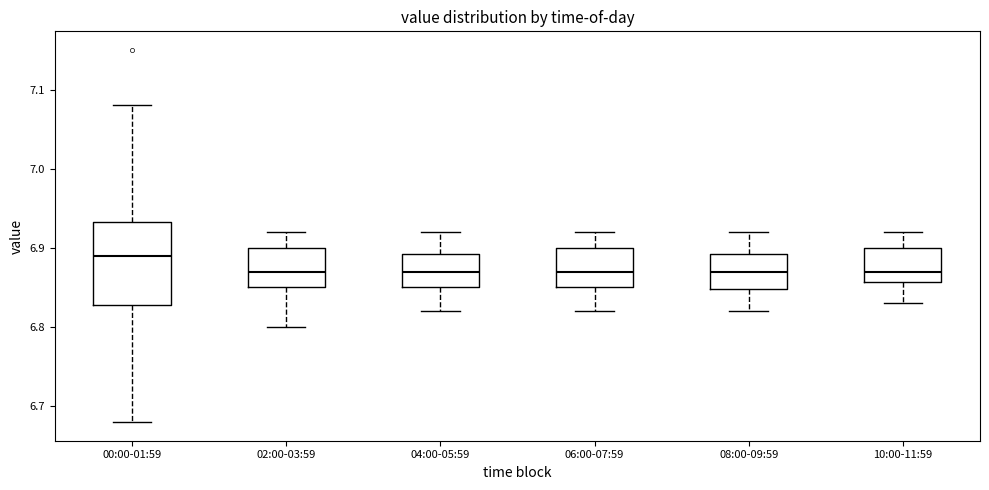

Reading left to right, read every box against the y-axis: the position of its median line, the range the box covers, and the ends of its whiskers. The values are not printed on the chart, so give them approximately, as read against the axis.

00:00-01:59: median 6.89, box 6.83 to 6.93, whiskers 6.68 to 7.08
02:00-03:59: median 6.87, box 6.85 to 6.90, whiskers 6.80 to 6.92
04:00-05:59: median 6.87, box 6.85 to 6.89, whiskers 6.82 to 6.92
06:00-07:59: median 6.87, box 6.85 to 6.90, whiskers 6.82 to 6.92
08:00-09:59: median 6.87, box 6.85 to 6.89, whiskers 6.82 to 6.92
10:00-11:59: median 6.87, box 6.86 to 6.90, whiskers 6.83 to 6.92